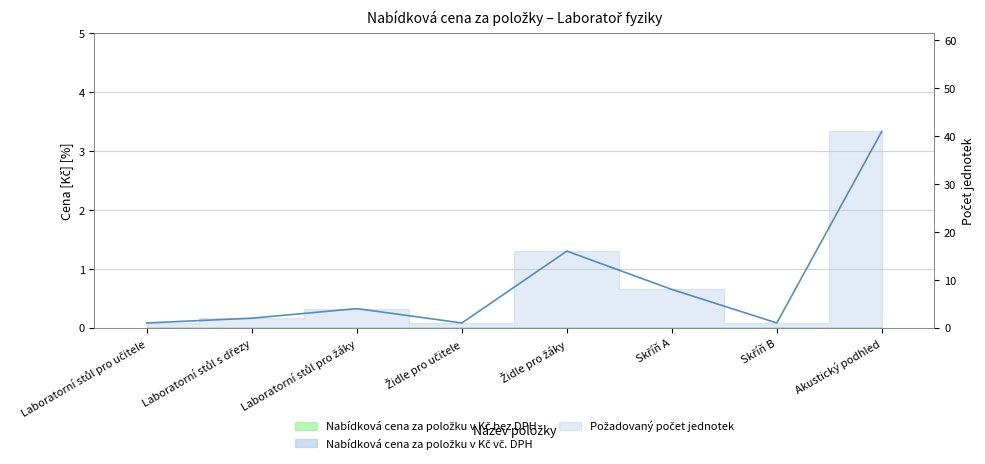

What is the label of the 5th point from the left?

Židle pro žáky